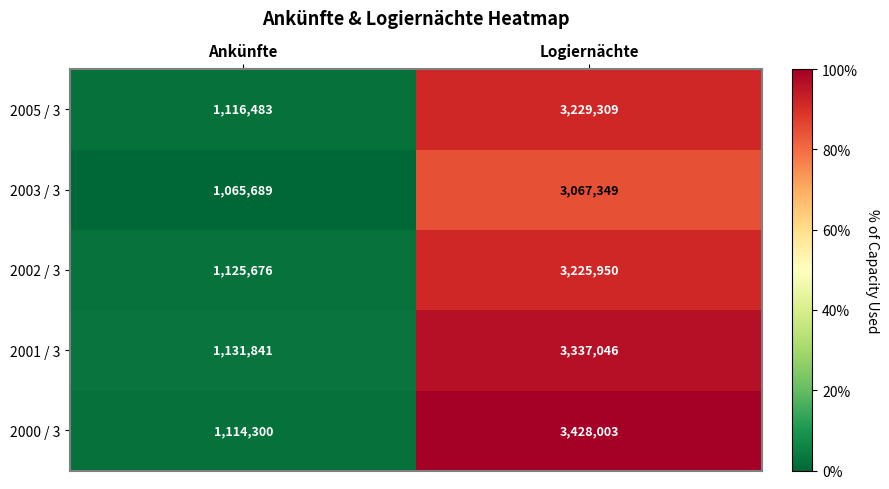

At which label is 2002 / 3 closest to 2175813?

Ankünfte